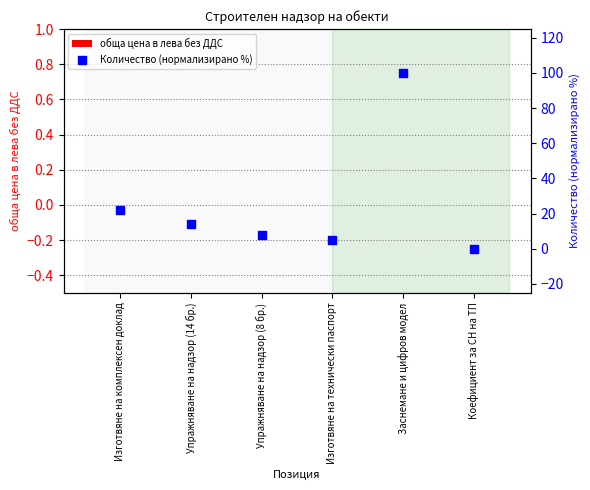

At how many categories does at least one series exceed 37?

1